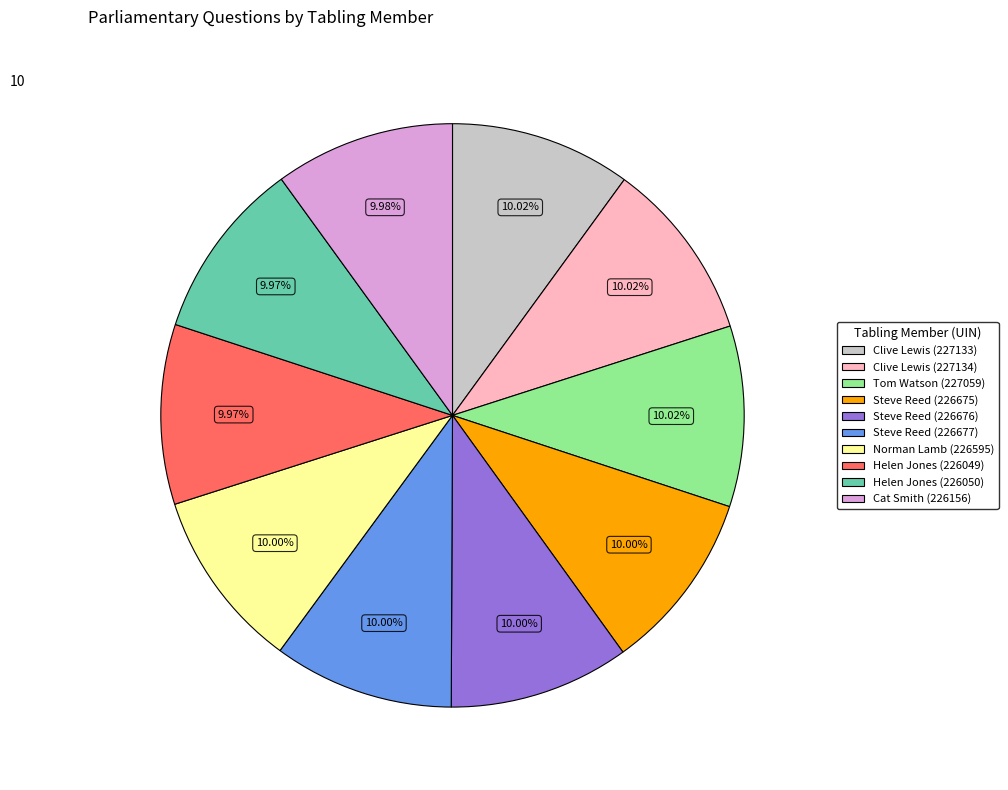

True or false: Steve Reed (226677) accounts for 10% of the total.

True